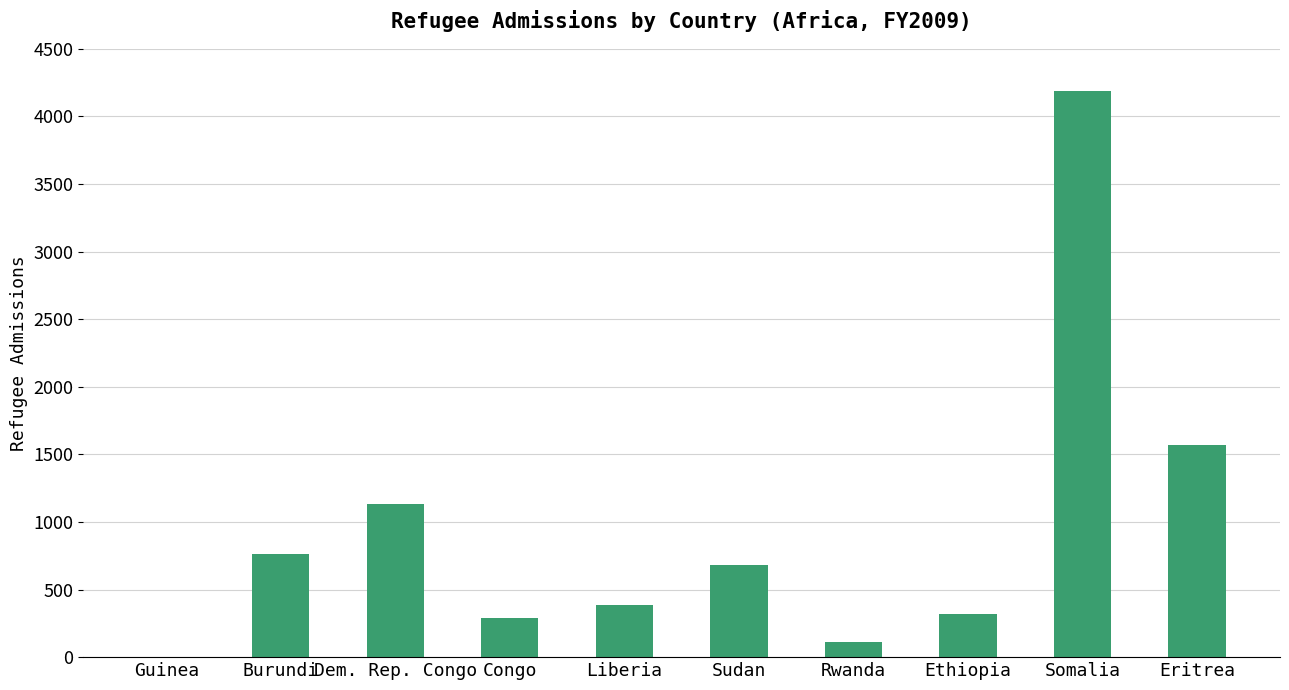

Reading left to right, list all the values displayed in this chart.

3	762	1135	293	385	683	111	321	4189	1571